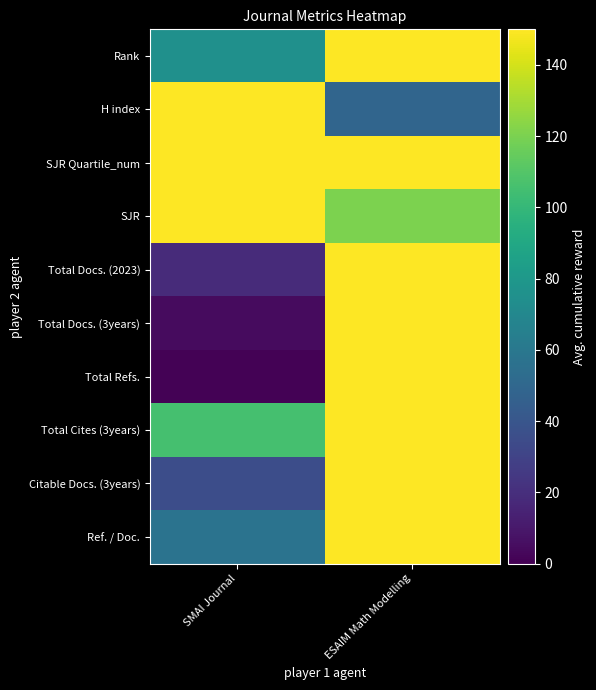

At how many categories does at least one series exceed 6?

2